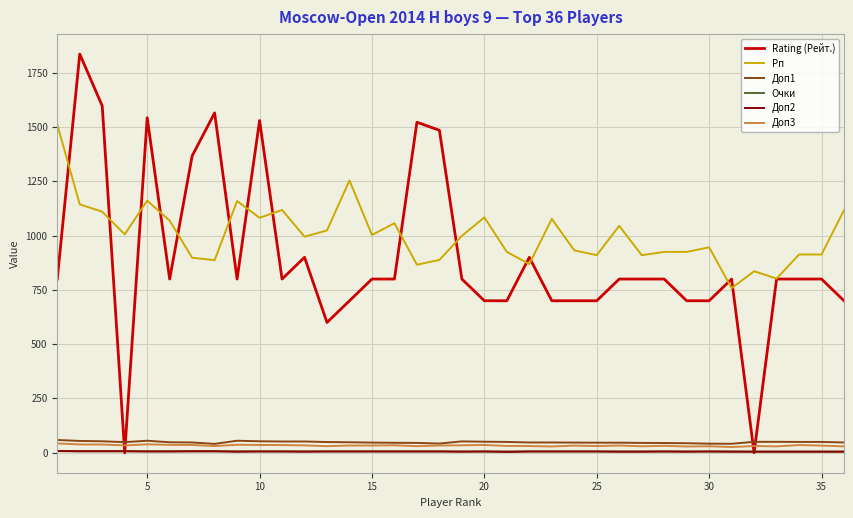

Which series has the largest total across all categories?

Рп